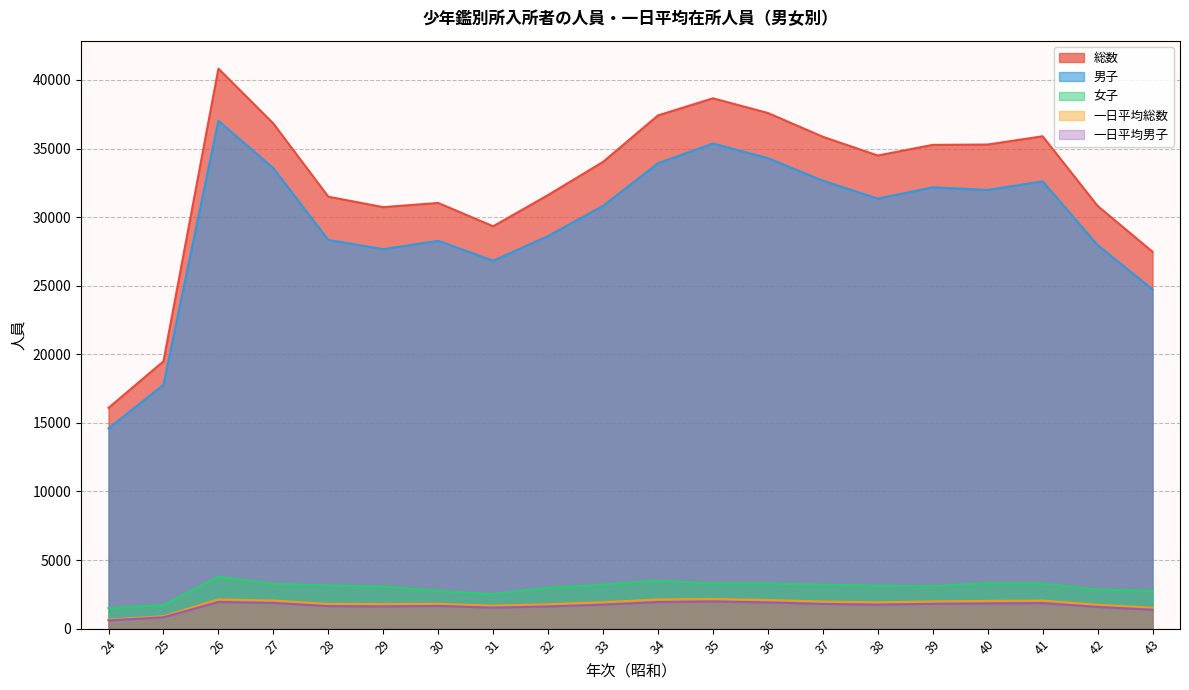

How many interior local valleys does the 総数 series have?

3